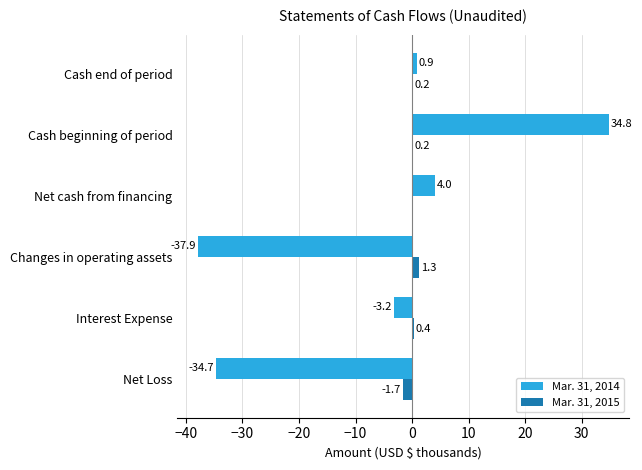

Which series has the largest total across all categories?

Mar. 31, 2015